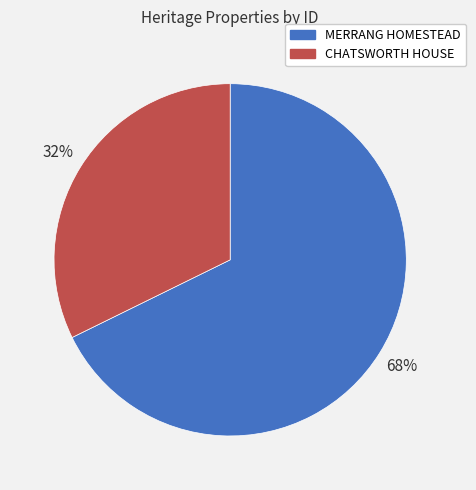

Do CHATSWORTH HOUSE and MERRANG HOMESTEAD together represent more than half of the pie?

Yes